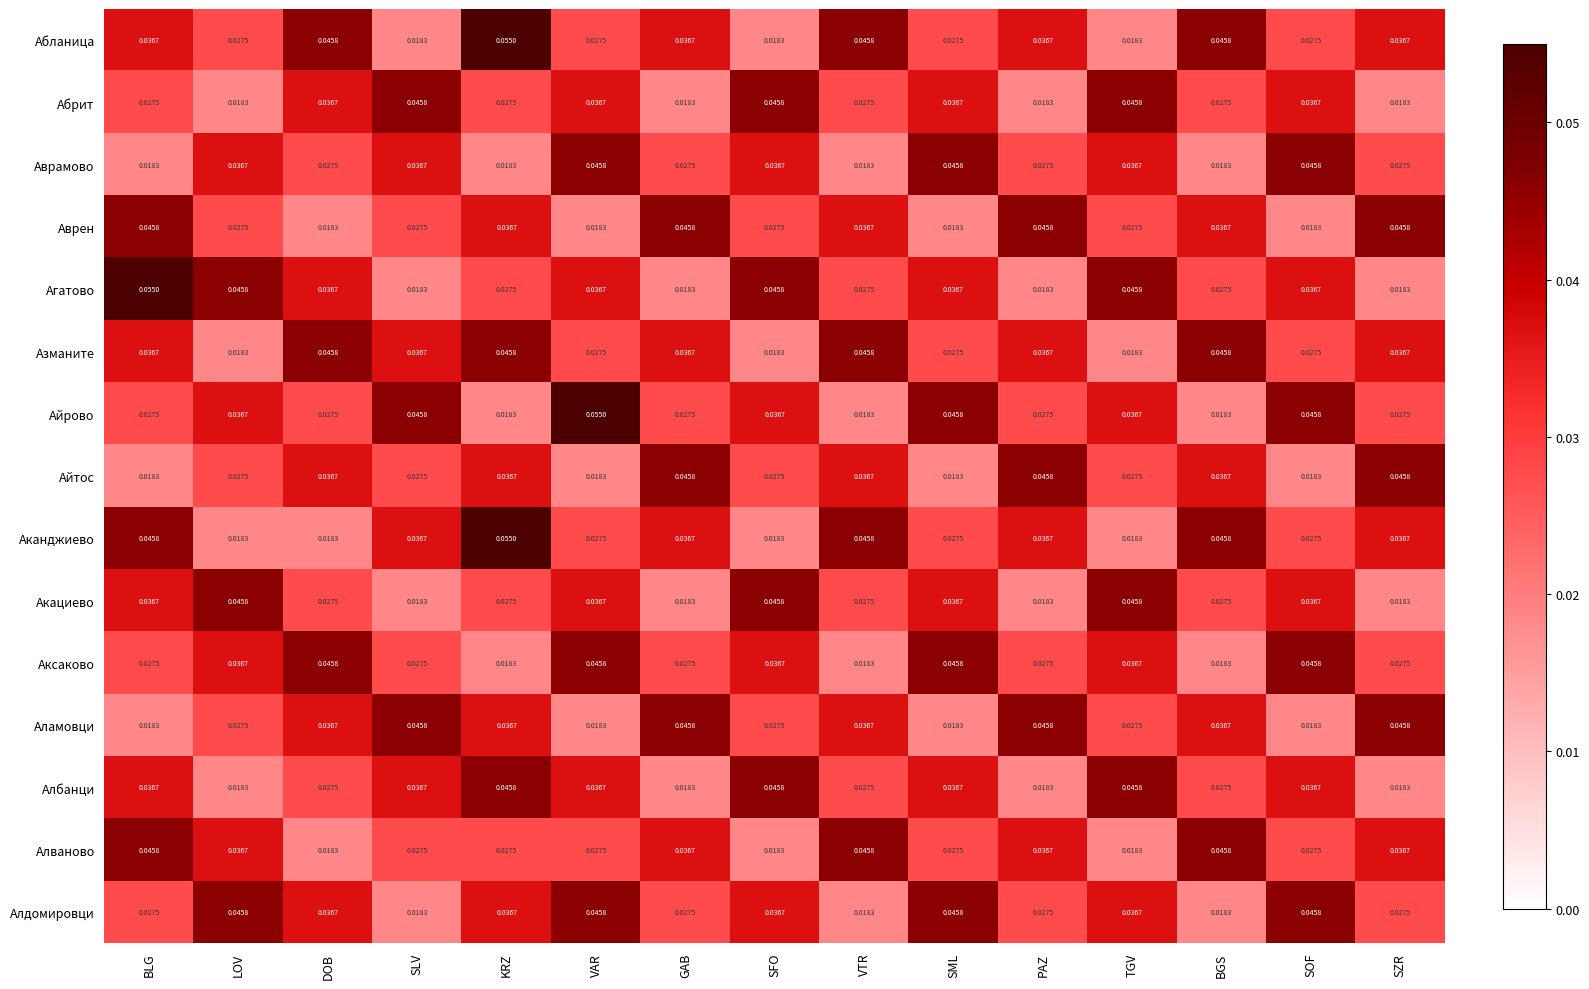

Is the value of Албанци at SZR greater than the value of Аврен at LOV?

No